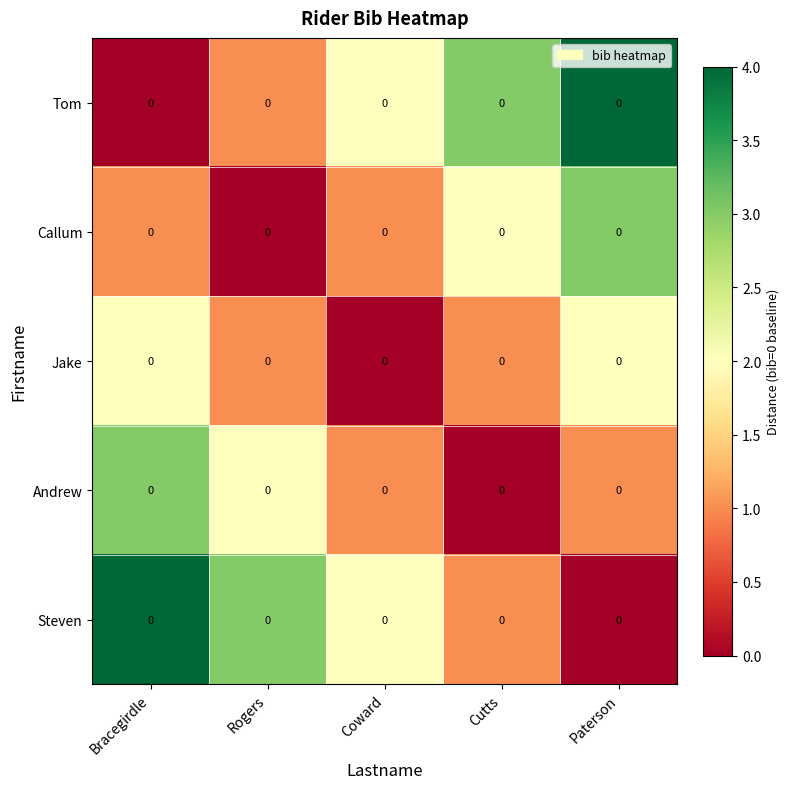

Reading left to right, extract all data points from this chart.

Tom: Bracegirdle=0	Rogers=0	Coward=0	Cutts=0	Paterson=0
Callum: Bracegirdle=0	Rogers=0	Coward=0	Cutts=0	Paterson=0
Jake: Bracegirdle=0	Rogers=0	Coward=0	Cutts=0	Paterson=0
Andrew: Bracegirdle=0	Rogers=0	Coward=0	Cutts=0	Paterson=0
Steven: Bracegirdle=0	Rogers=0	Coward=0	Cutts=0	Paterson=0